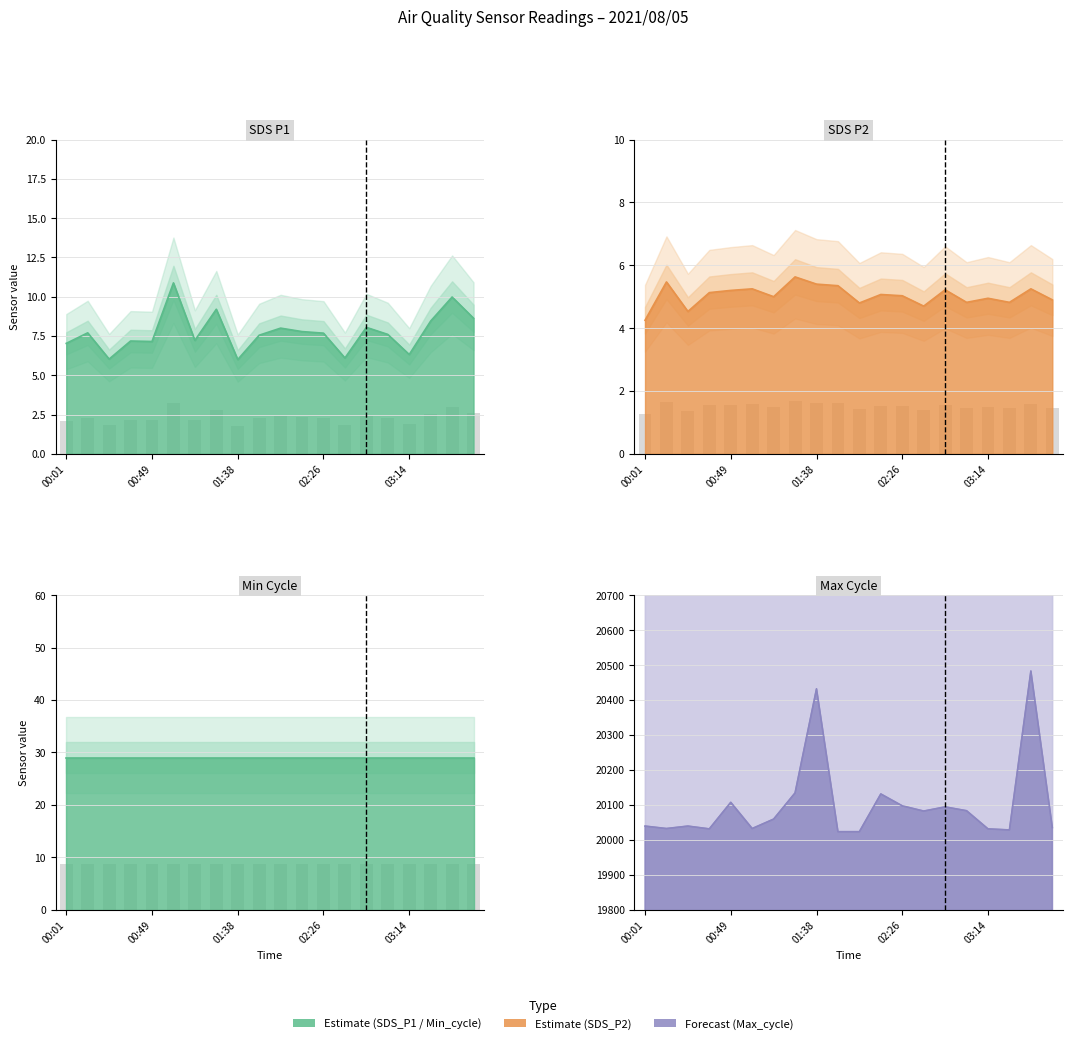

At which label does SDS_P2 reach its minimum?

00:01